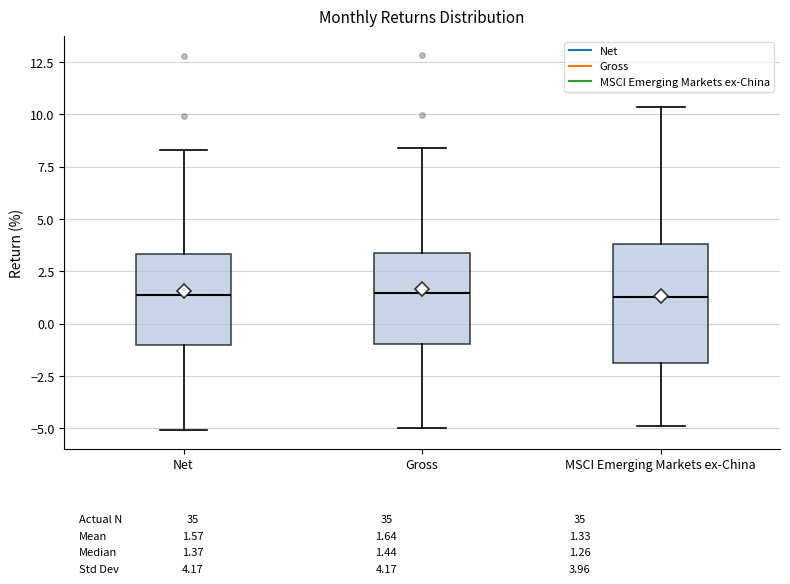

Reading left to right, transcribe this box plot: for each box, give where its median line is, the range the box spans, and where its two whiskers end, as read against the y-axis. The values are not printed on the chart, so give them approximately, as read against the axis.

Net: median 1.5, box -1.0 to 3.5, whiskers -5.0 to 8.5
Gross: median 1.5, box -1.0 to 3.5, whiskers -5.0 to 8.5
MSCI Emerging Markets ex-China: median 1.5, box -2.0 to 4.0, whiskers -5.0 to 10.5